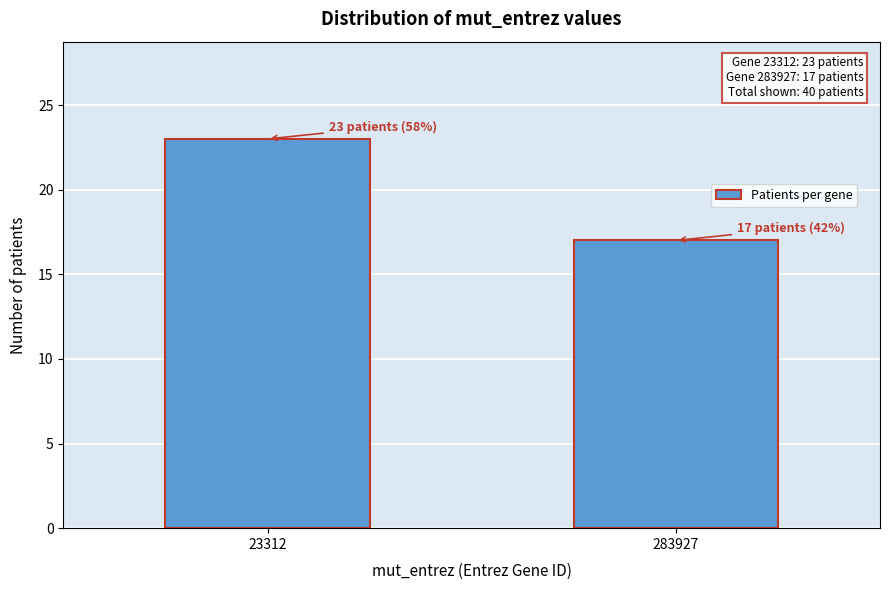

Reading right to left, list all the values displayed in this chart.

283927=17	23312=23